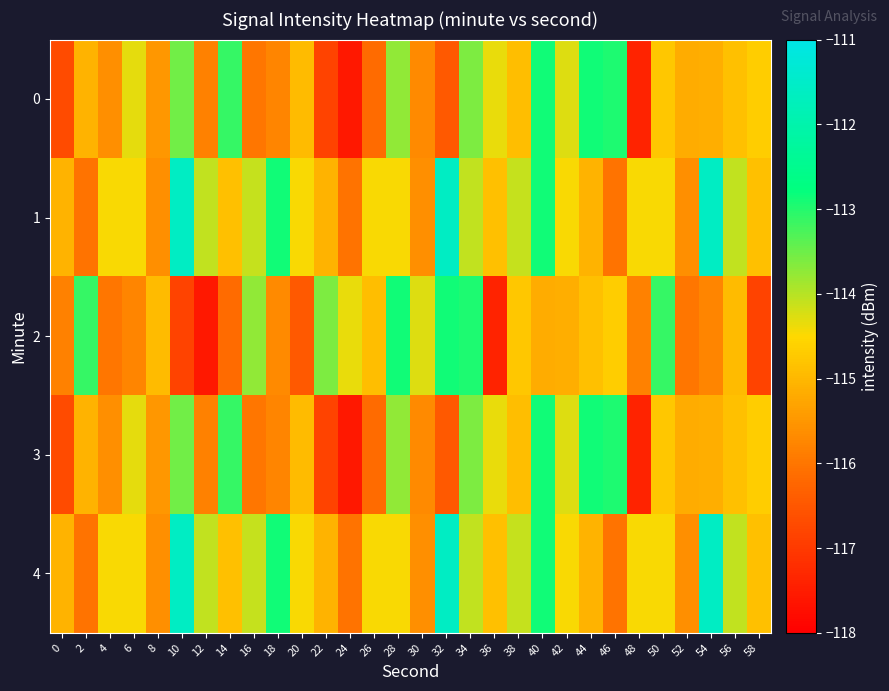

At how many categories does at least one series exceed -112?

3